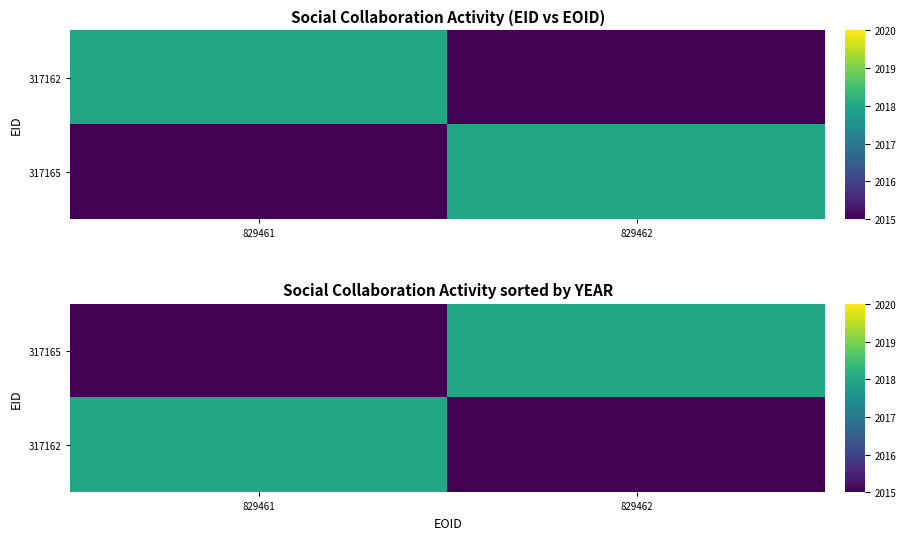

Which category has the highest value across all series?

829462